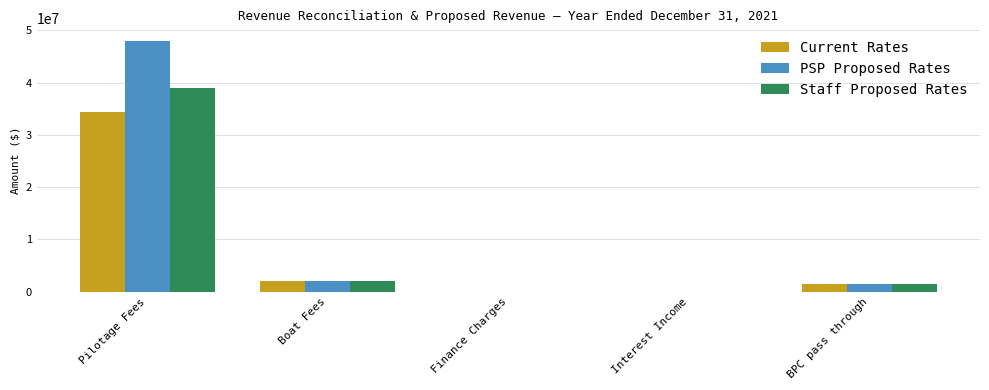

True or false: PSP Proposed Rates has a value of 47978368.9 at Pilotage Fees.

True